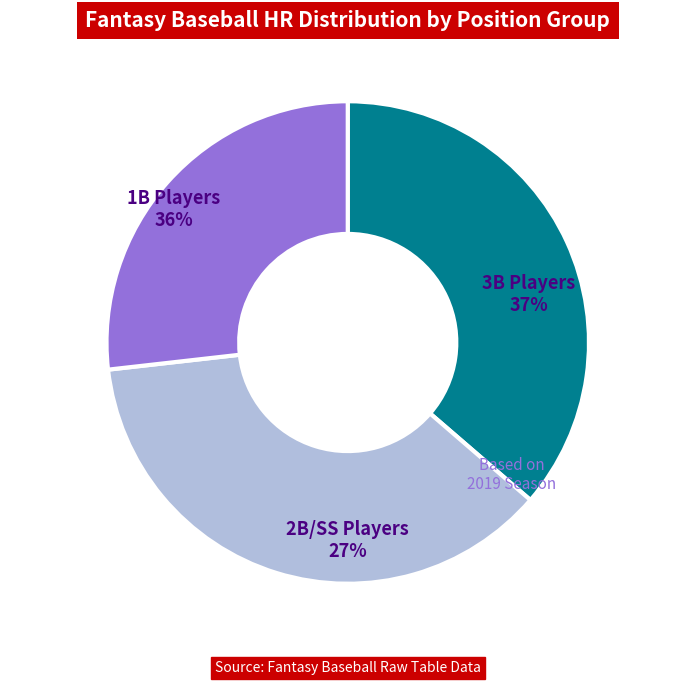

Is it true that Rafael Devers is 3% of the pie?

False